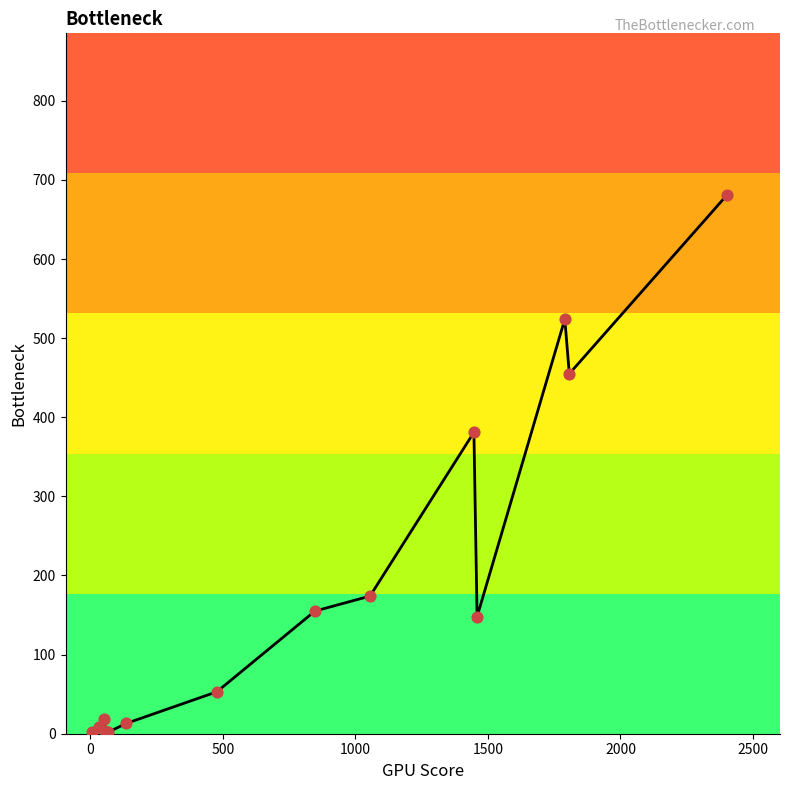

What is the difference between the maximum and minimum values?

679